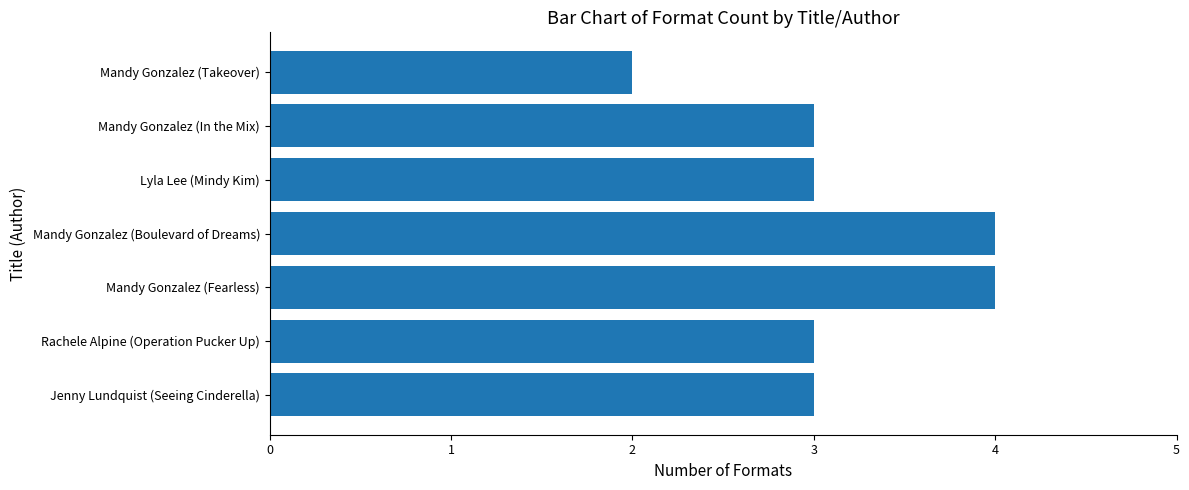

Is it true that the value at Mandy Gonzalez (Takeover) is 2?

True